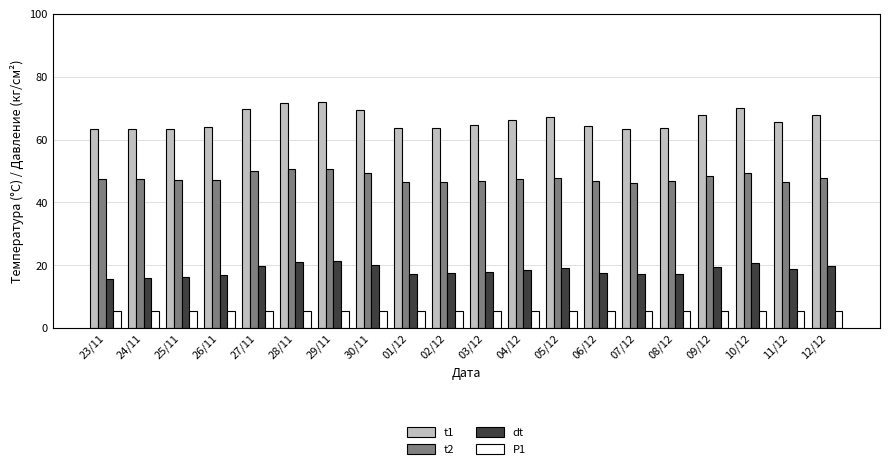

Is the value of t2 at 29/11 greater than the value of t1 at 25/11?

No